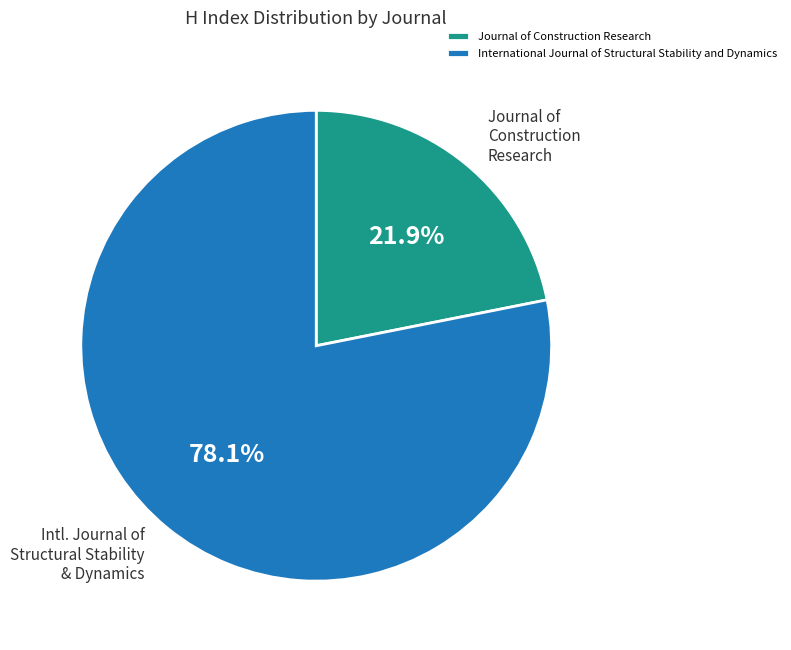

What is the ratio of the value at International Journal of Structural Stability and Dynamics to the value at Journal of Construction Research?

3.6